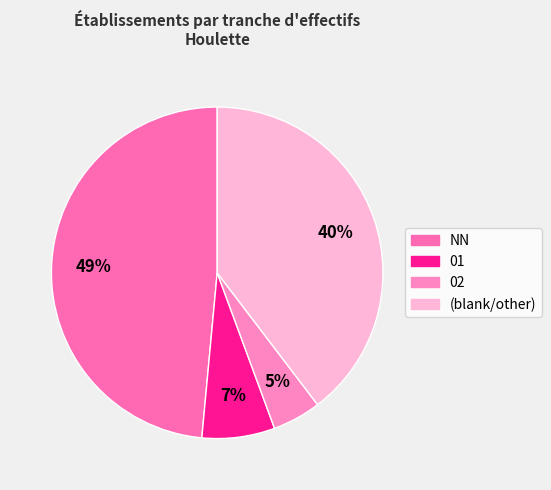

Is there any slice that represents more than half of the pie?

No